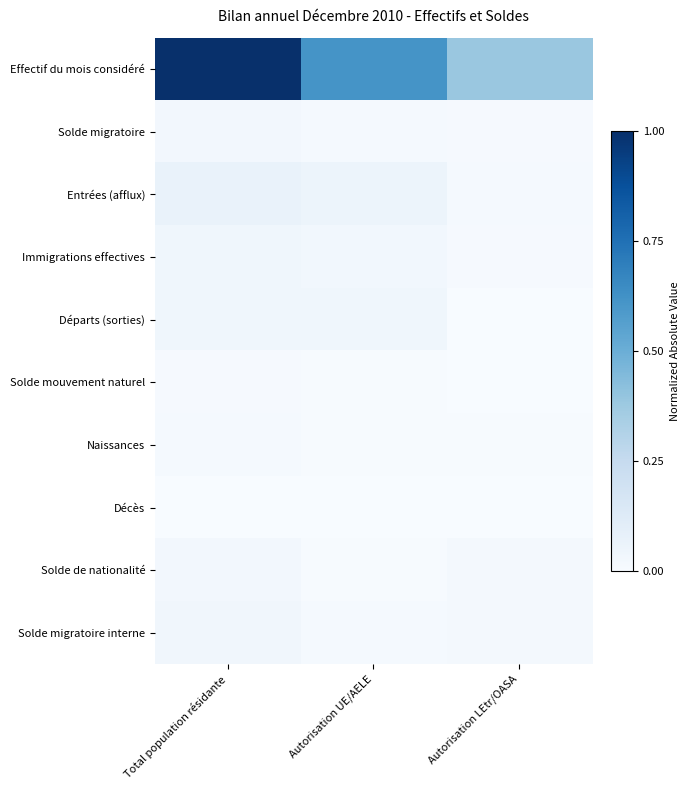

Between Autorisation UE/AELE and Autorisation LEtr/OASA, which series saw the biggest shift?

Effectif du mois considéré